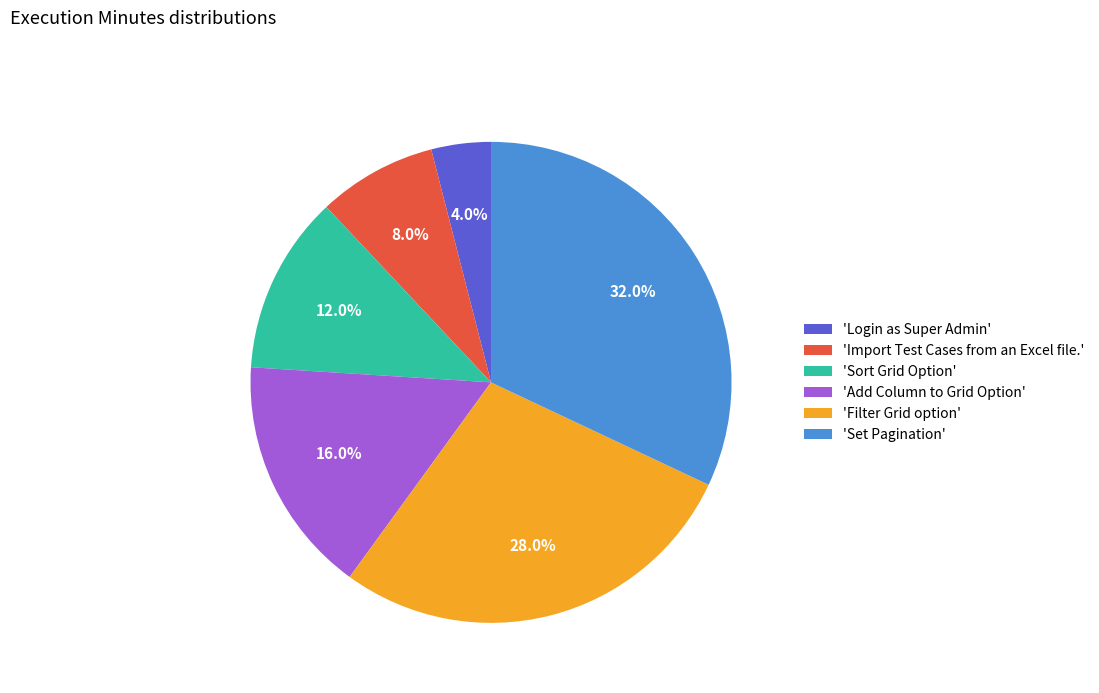

Approximately how many times larger is the value at 'Login as Super Admin' compared to 'Sort Grid Option'?

0.3